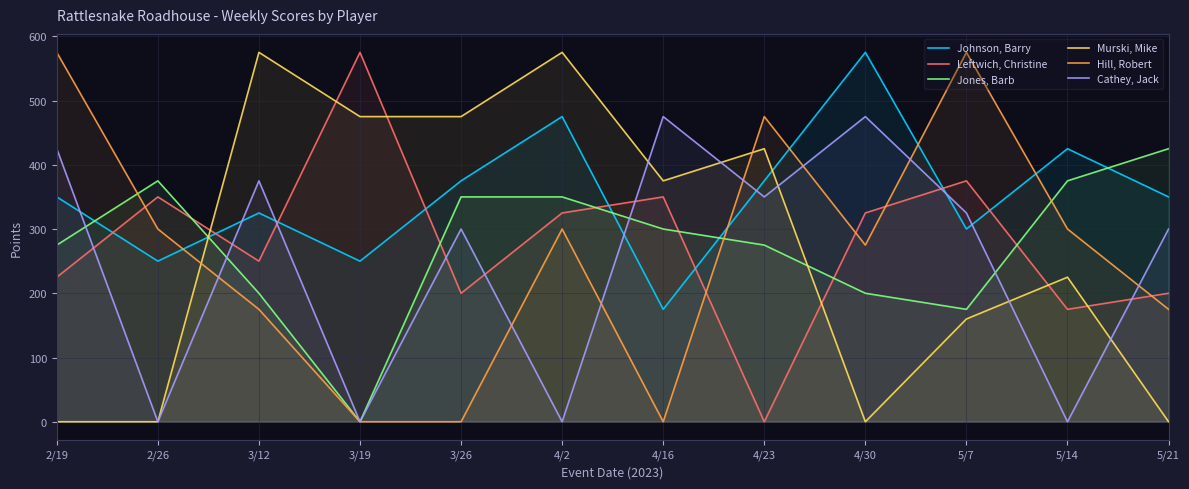

Count the Cathey, Jack values in the range 0 to 425.

10